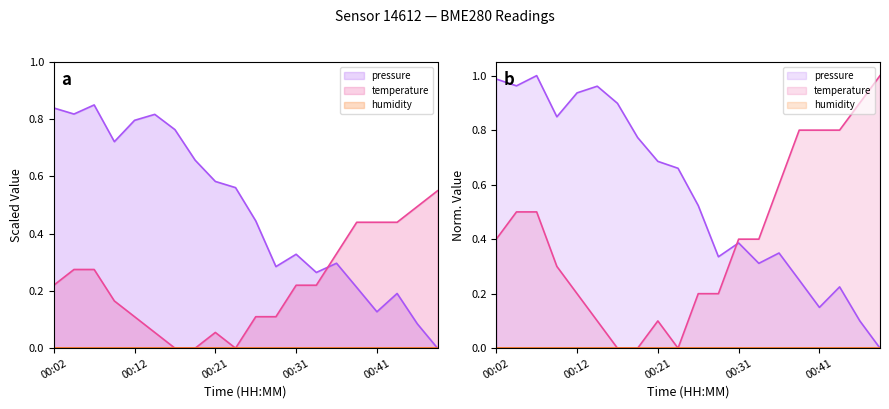

How many intersections are there between pressure and temperature?

1